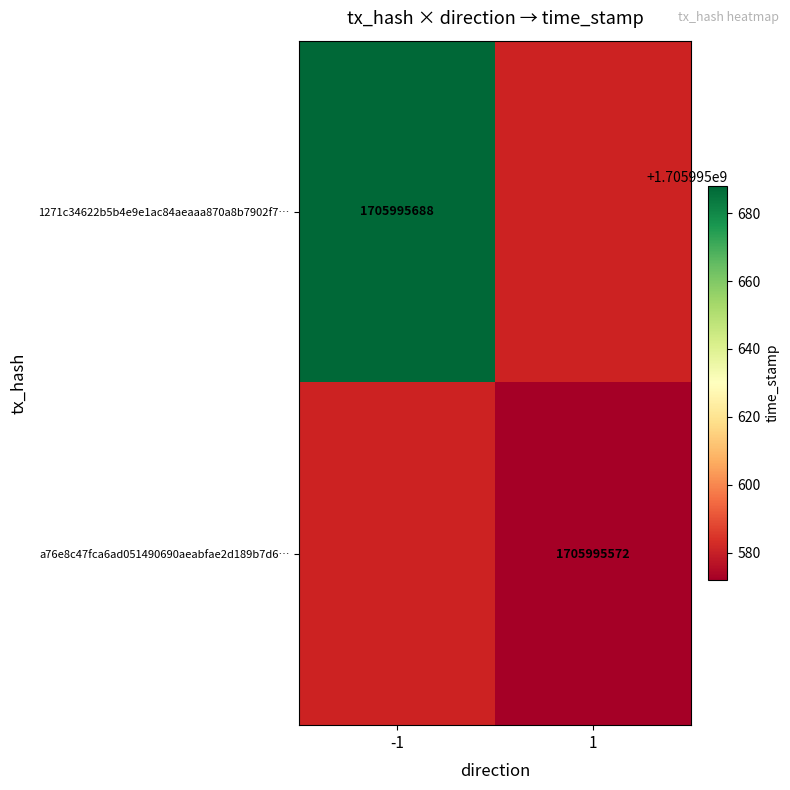

Between 0 and 1, which is larger?

1